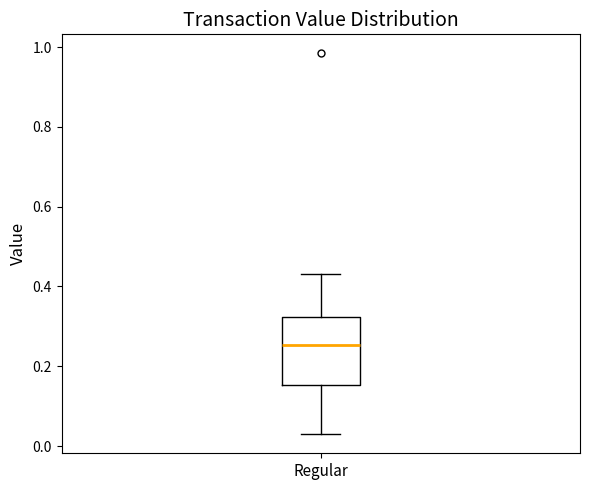

Read this box plot against the y-axis: the position of the median line, the range covered by the box, and the ends of both whiskers. The values are not printed on the chart, so give them approximately, as read against the axis.

median 0.26, box 0.16 to 0.32, whiskers 0.02 to 0.44